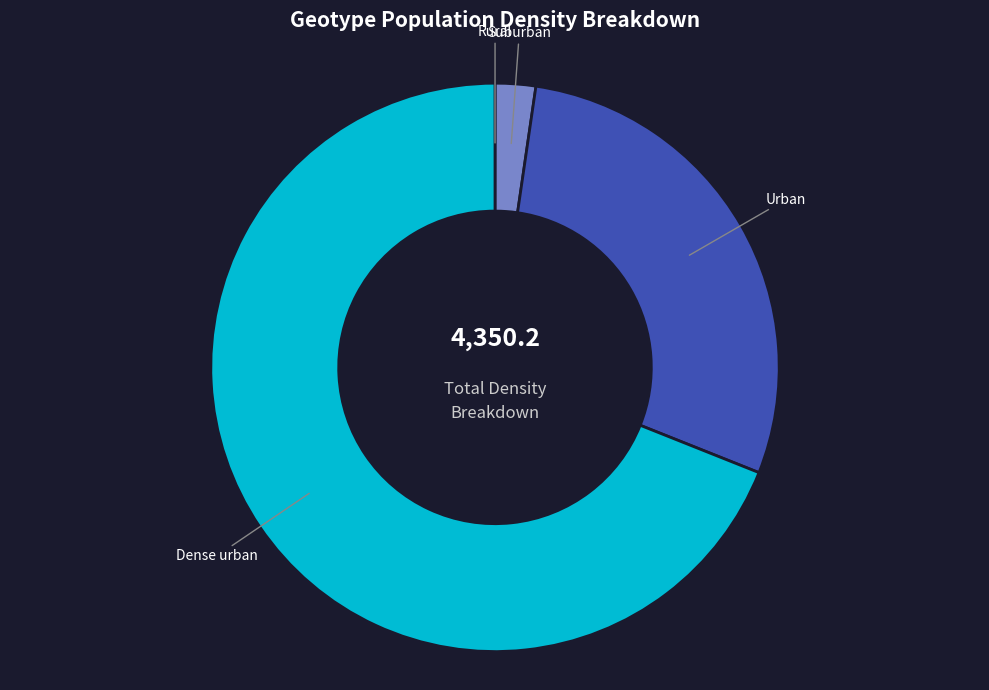

The Suburban slice represents 8% of the pie. True or false?

False